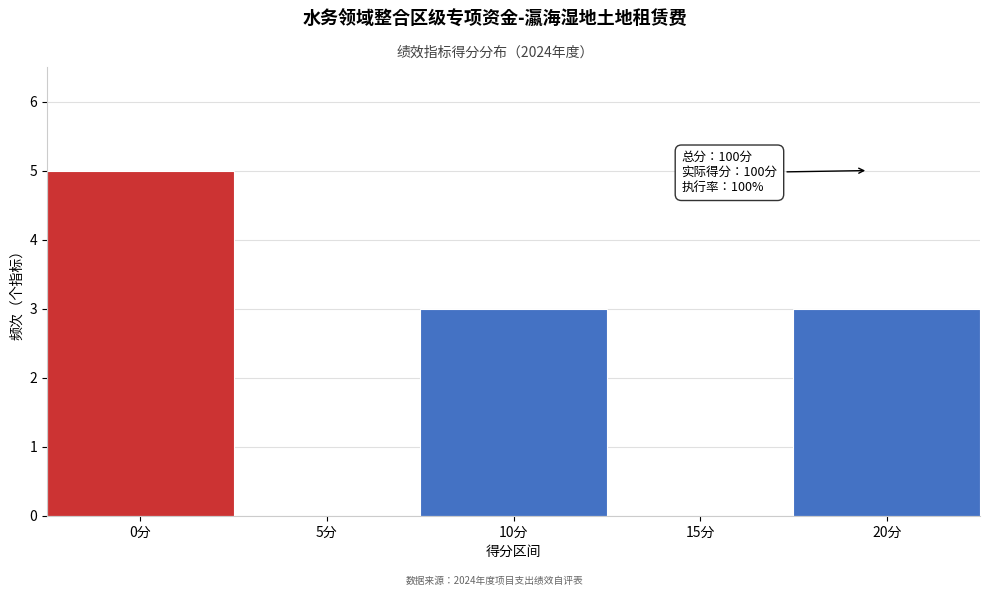

Reading right to left, extract all data points from this chart.

20分=3	15分=0	10分=3	5分=0	0分=5